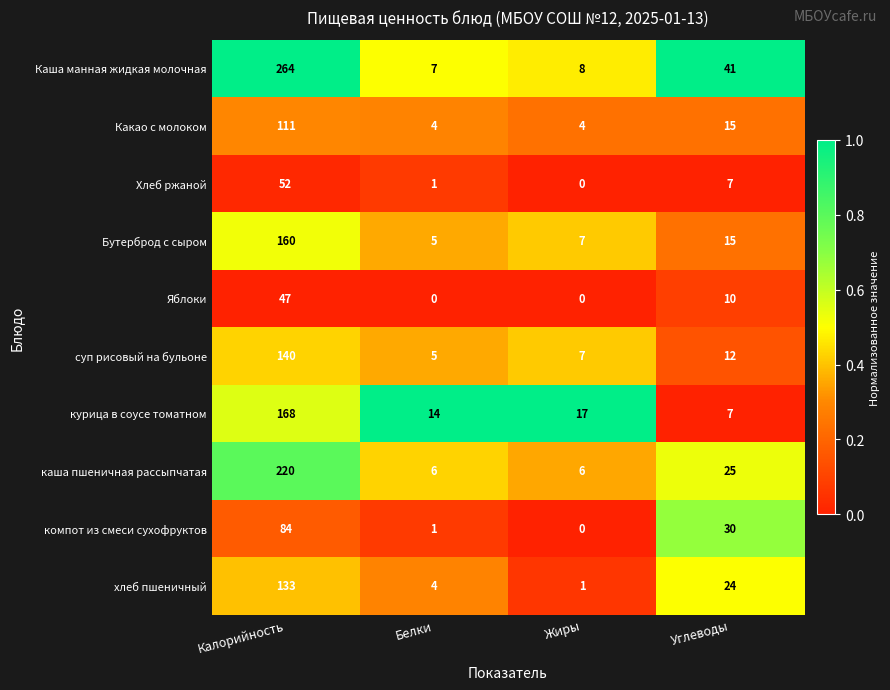

How many data points does each series have?

4